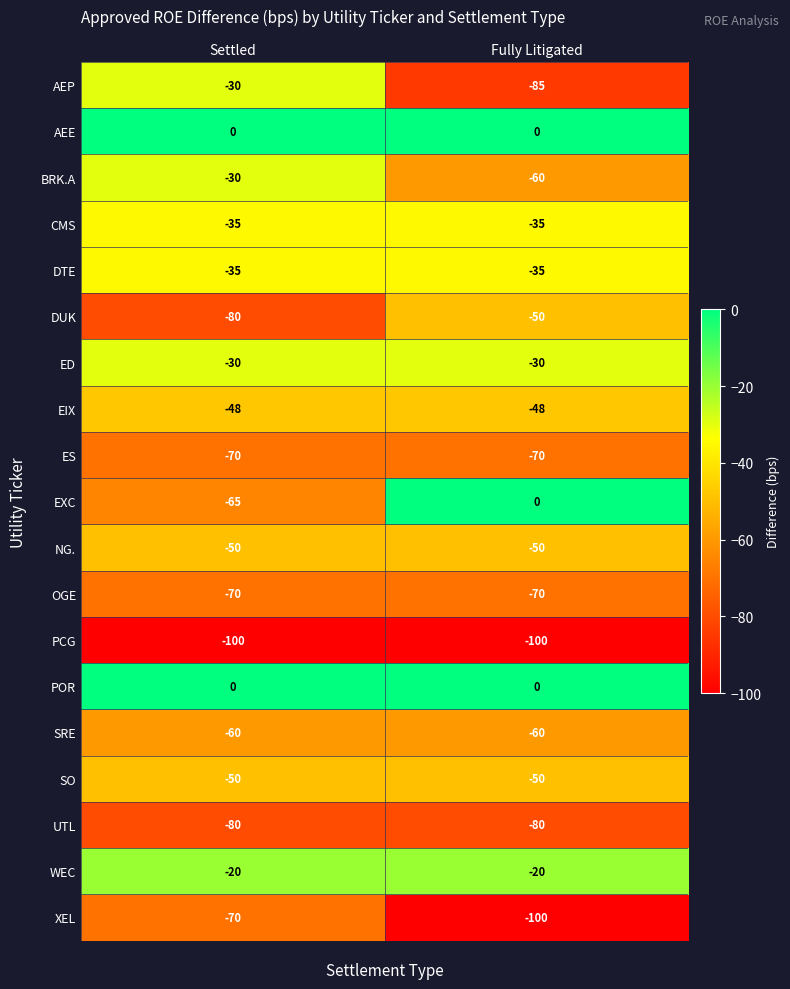

Is the value of CMS at Fully Litigated greater than the value of OGE at Fully Litigated?

Yes